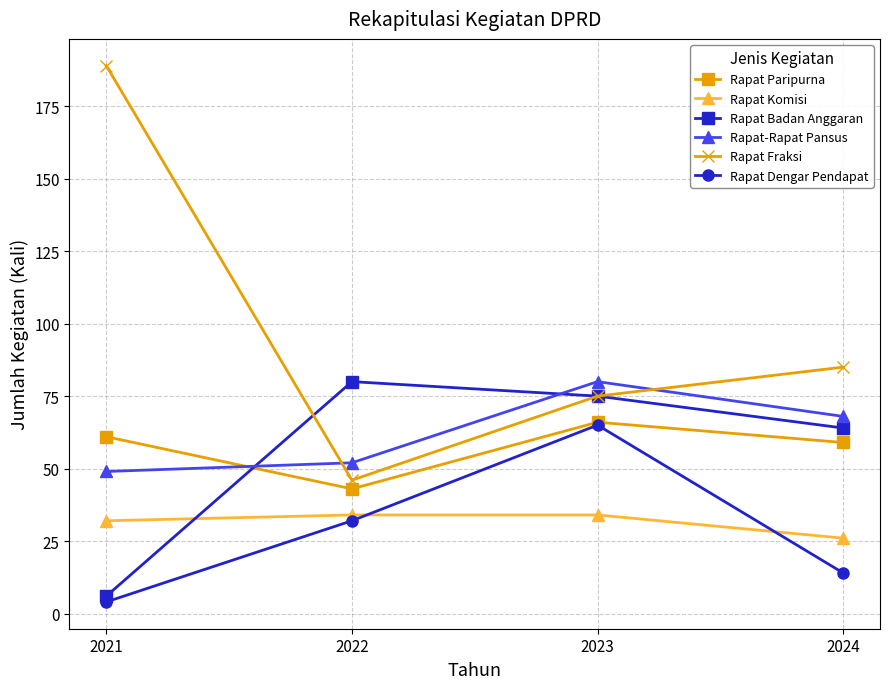

Rank the series at 2022 from highest to lowest value.

Rapat Badan Anggaran, Rapat-Rapat Pansus, Rapat Fraksi, Rapat Paripurna, Rapat Komisi, Rapat Dengar Pendapat